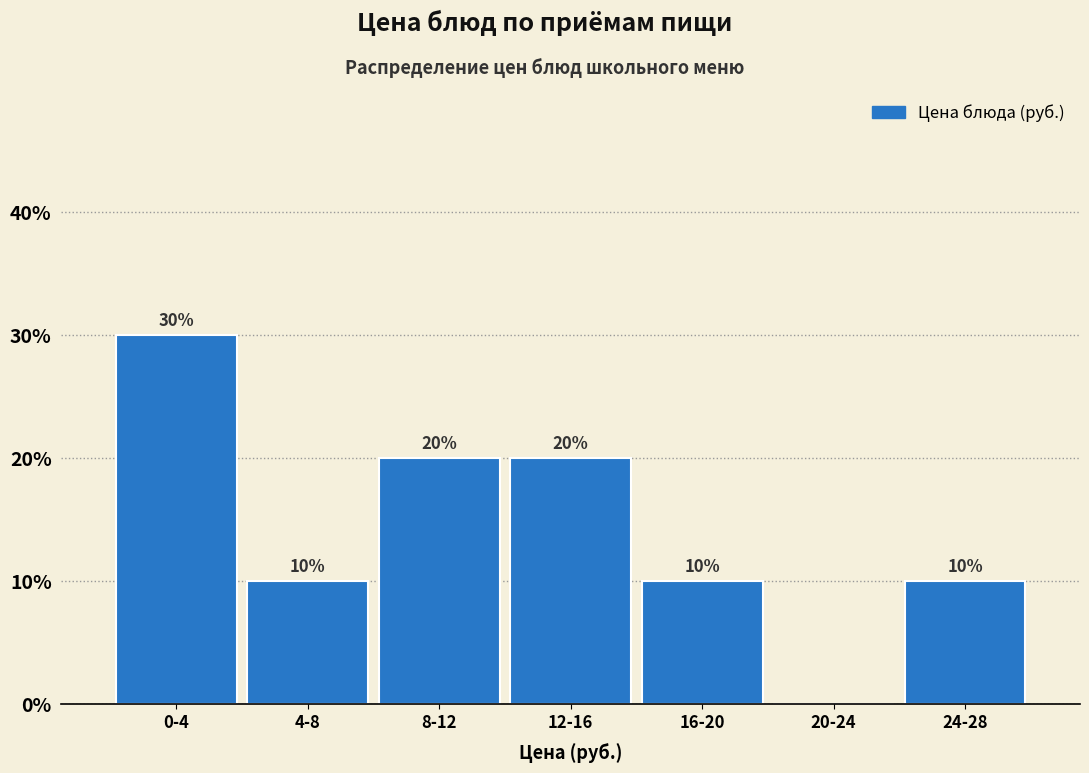

Reading left to right, list all the values displayed in this chart.

0-4=30	4-8=10	8-12=20	12-16=20	16-20=10	20-24=0	24-28=10